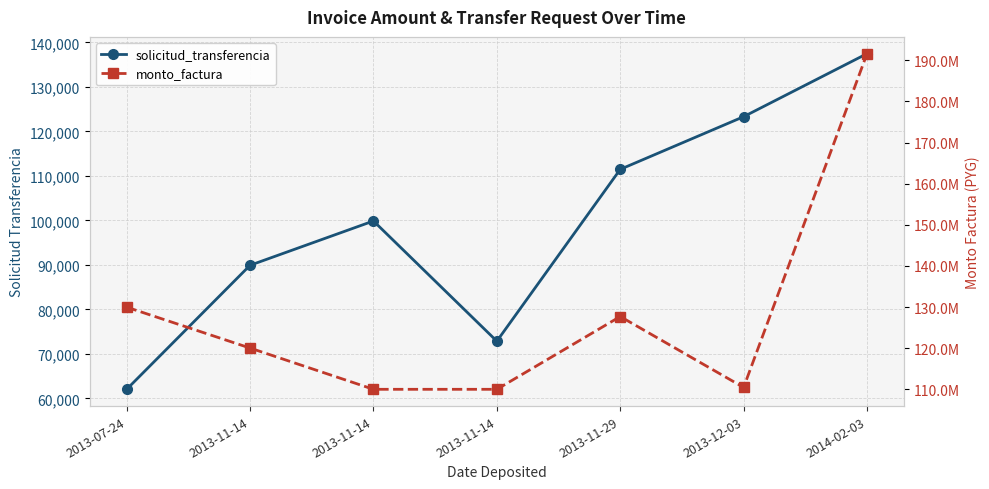

True or false: monto_factura and solicitud_transferencia cross at least once.

False